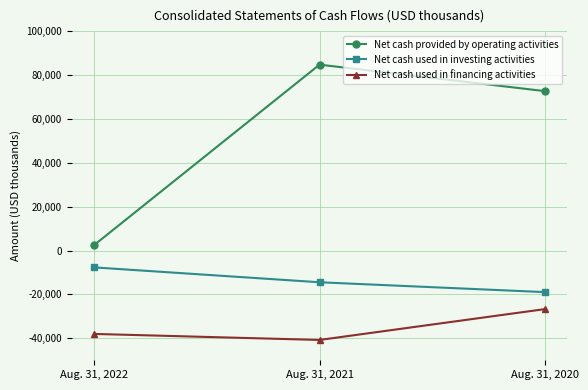

Which category has the lowest value in the Net cash used in financing activities series?

Aug. 31, 2021